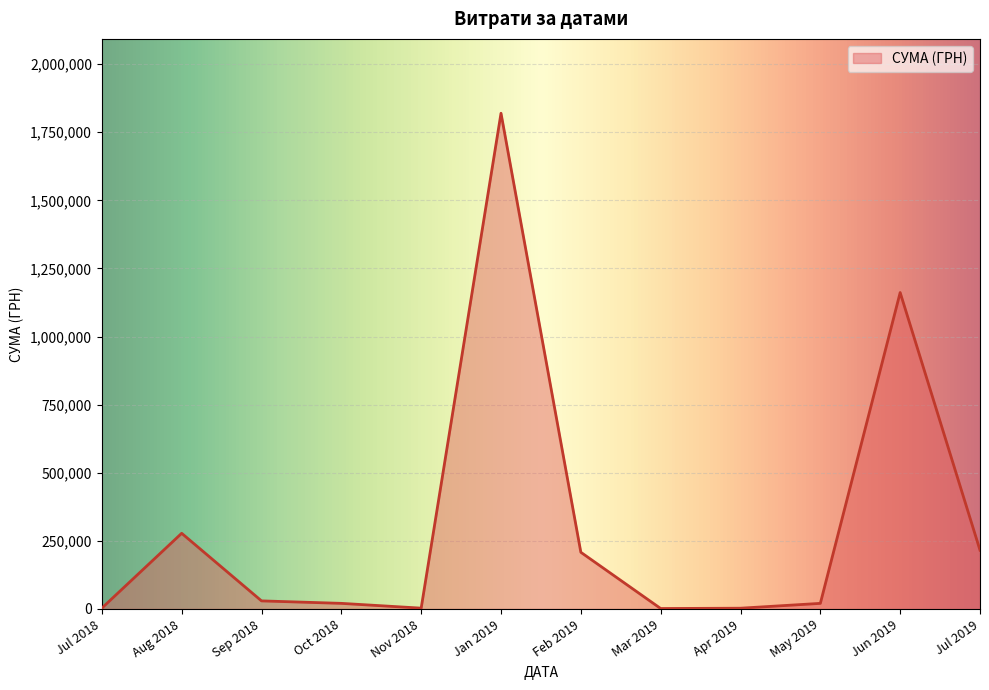

At which label is the value closest to 910727?

Jun 2019